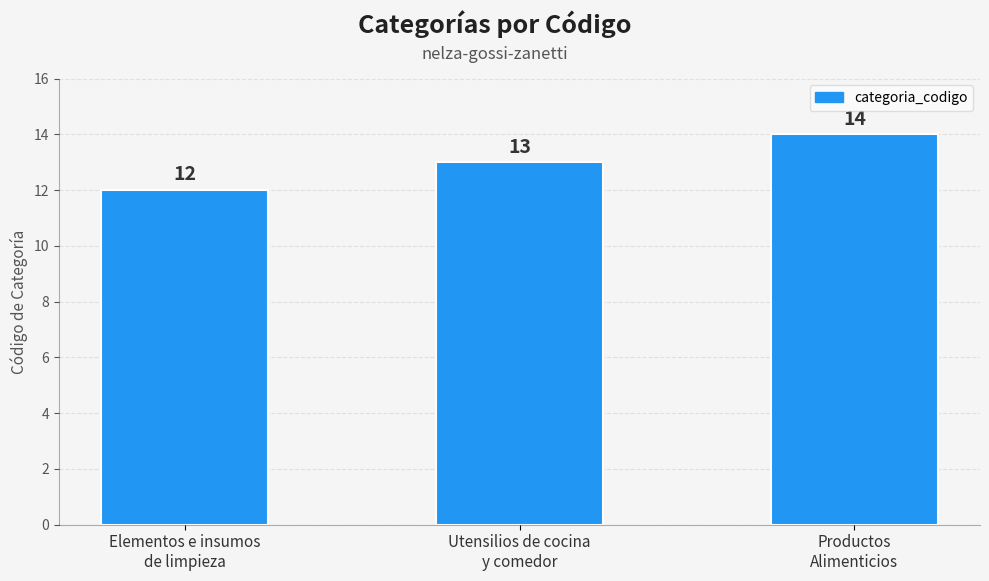

The value at Utensilios de cocina
y comedor is 13. True or false?

True